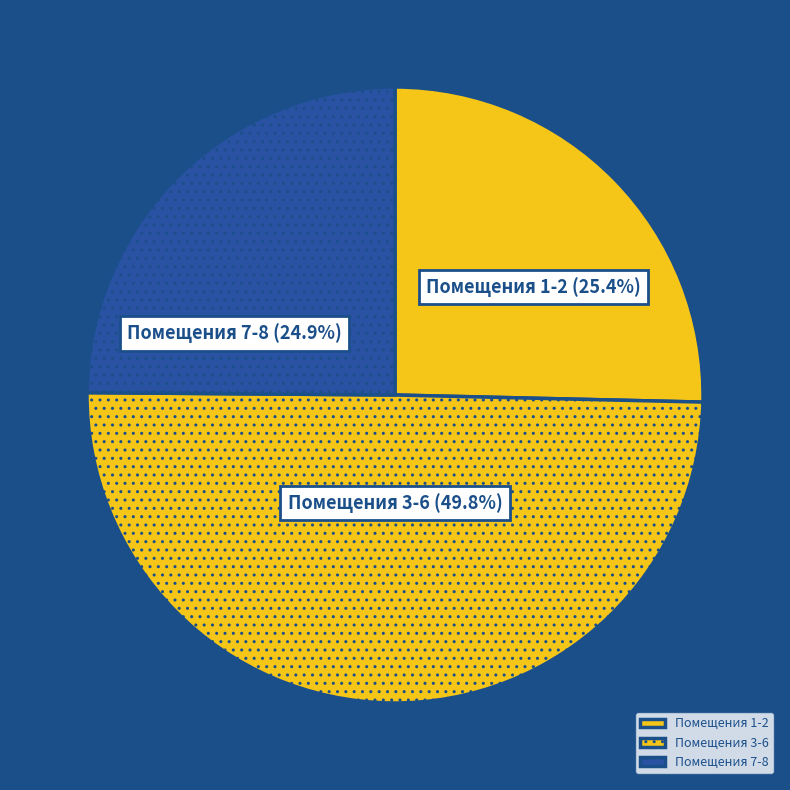

Combined, what portion of the pie is Помещения 3-6 and Помещения 7-8?

74.6%